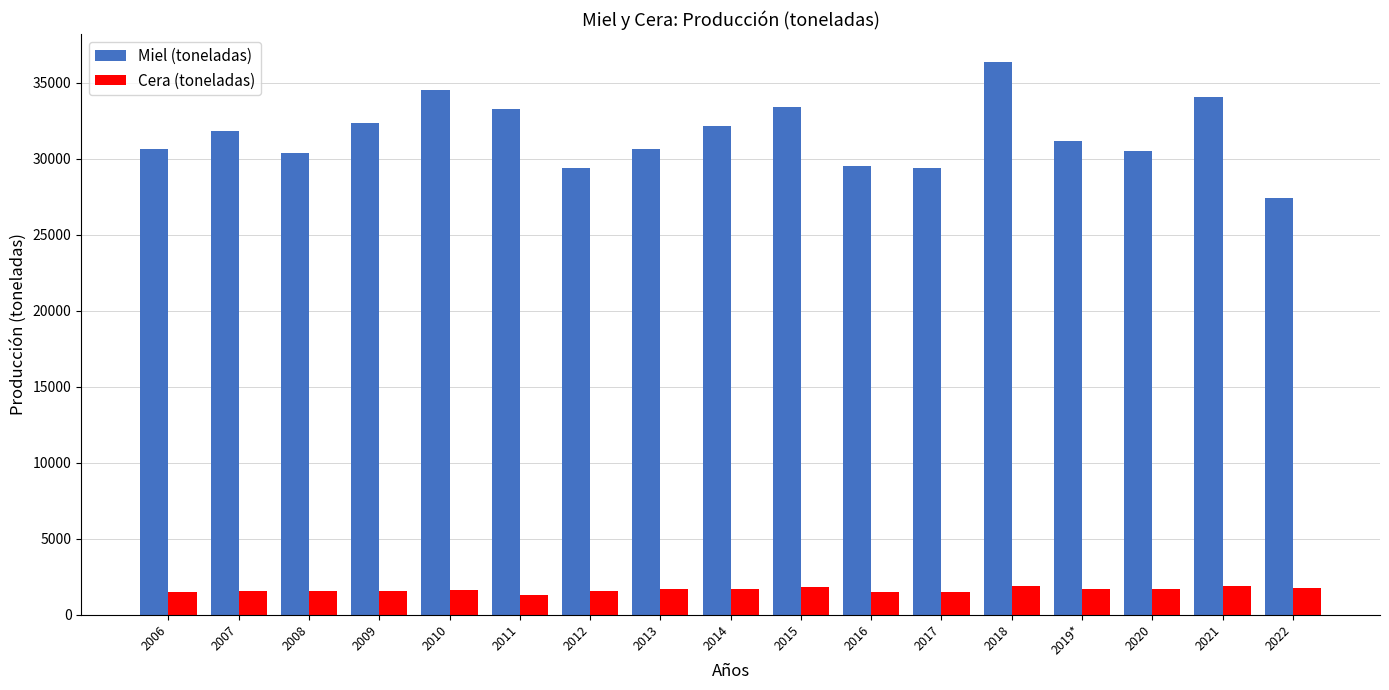

List the series in order of their peak value, lowest first.

Cera (toneladas), Miel (toneladas)